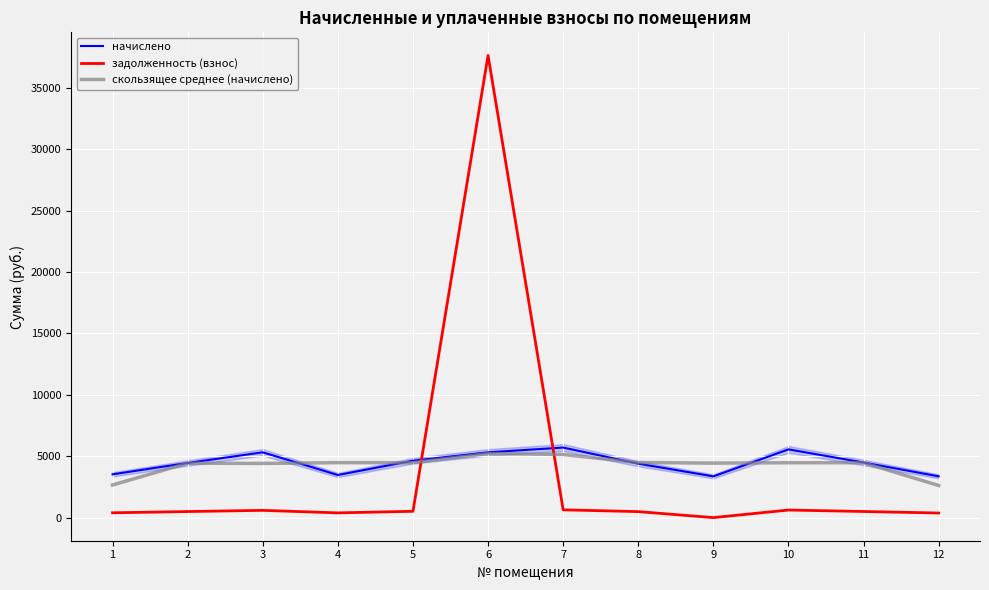

How many data points does each series have?

12